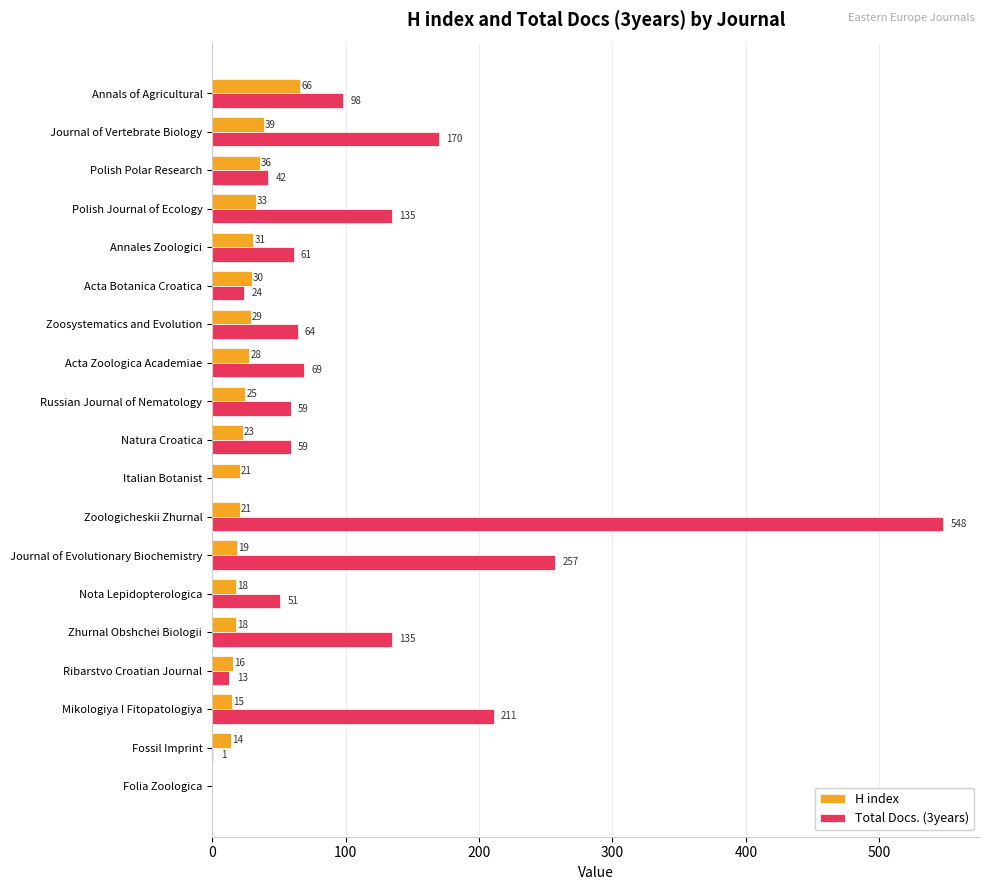

Which series has the widest spread of values?

Total Docs. (3years)